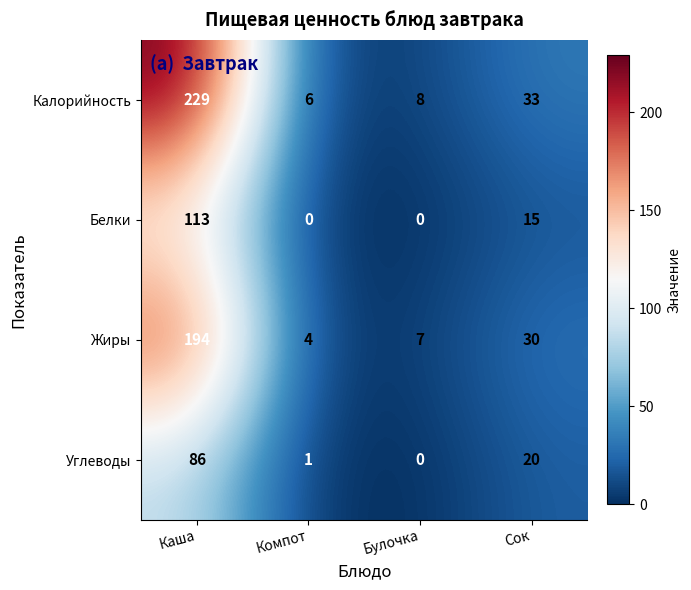

Reading left to right, what are all the values shown in this chart?

Калорийность: 229	6	8	33
Белки: 113	0	0	15
Жиры: 194	4	7	30
Углеводы: 86	1	0	20